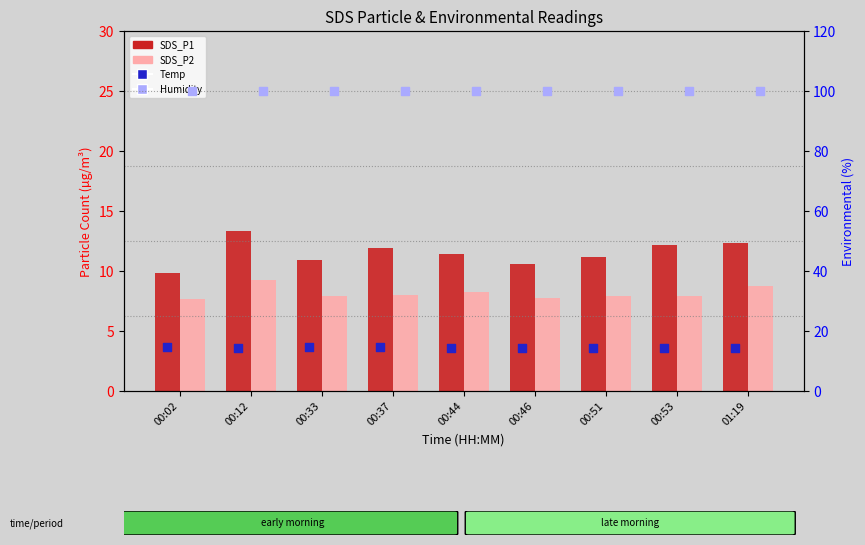

Is the value of Temp at 01:19 greater than the value of Humidity at 00:33?

No